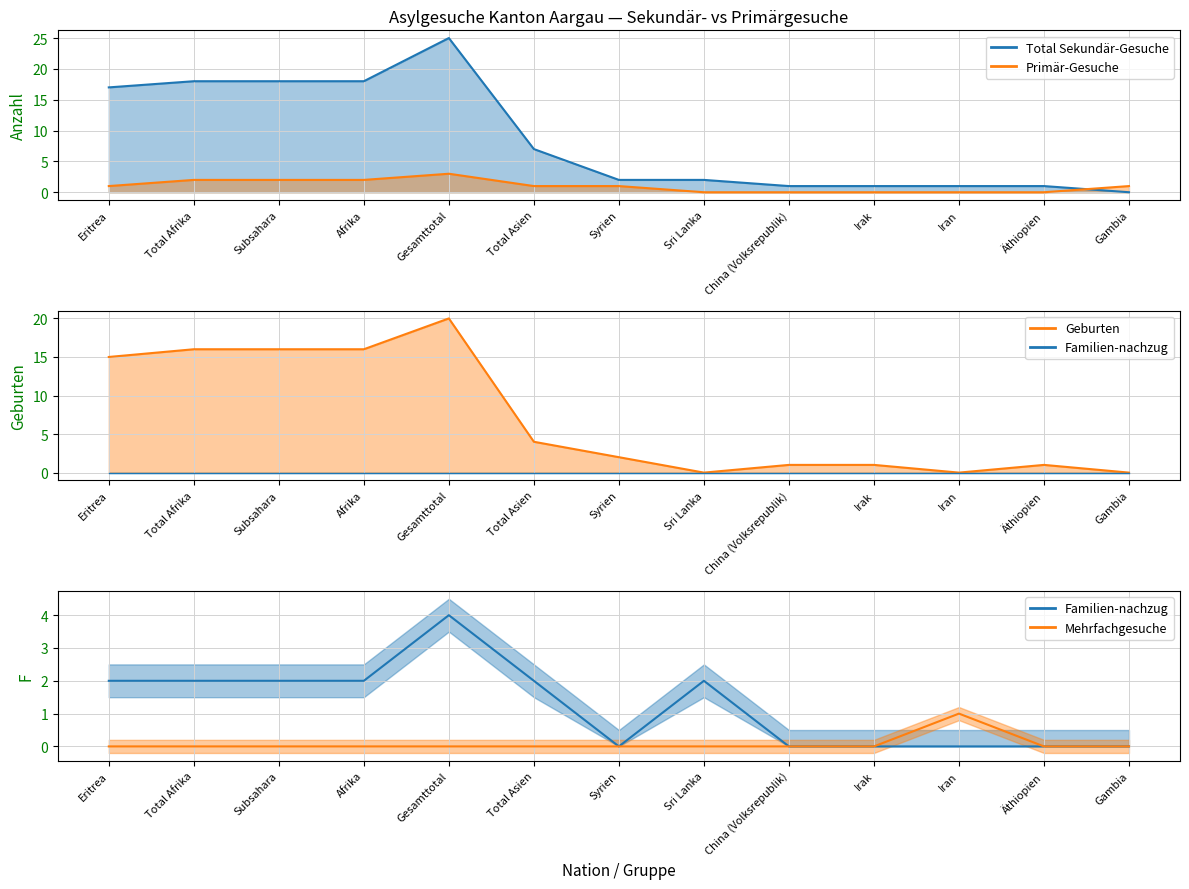

How many data points does each series have?

13